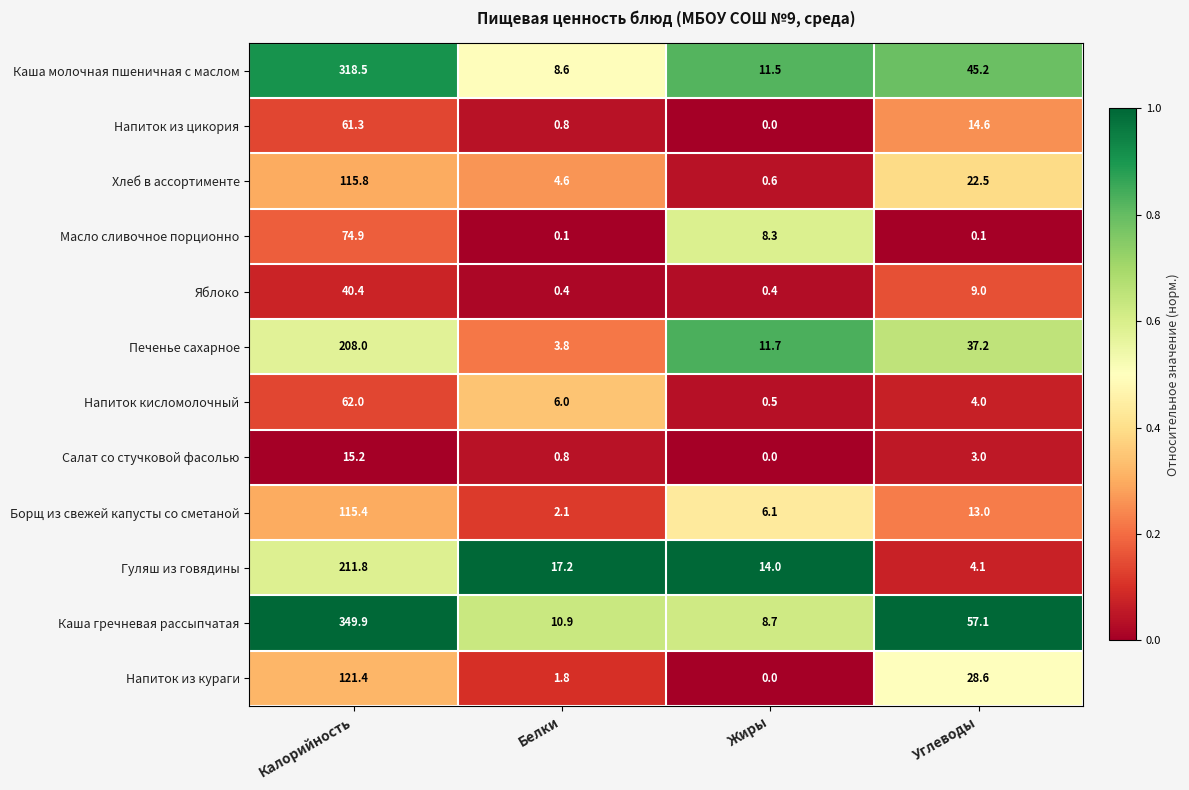

Is it true that Напиток из кураги equals 28.6 at Углеводы?

True